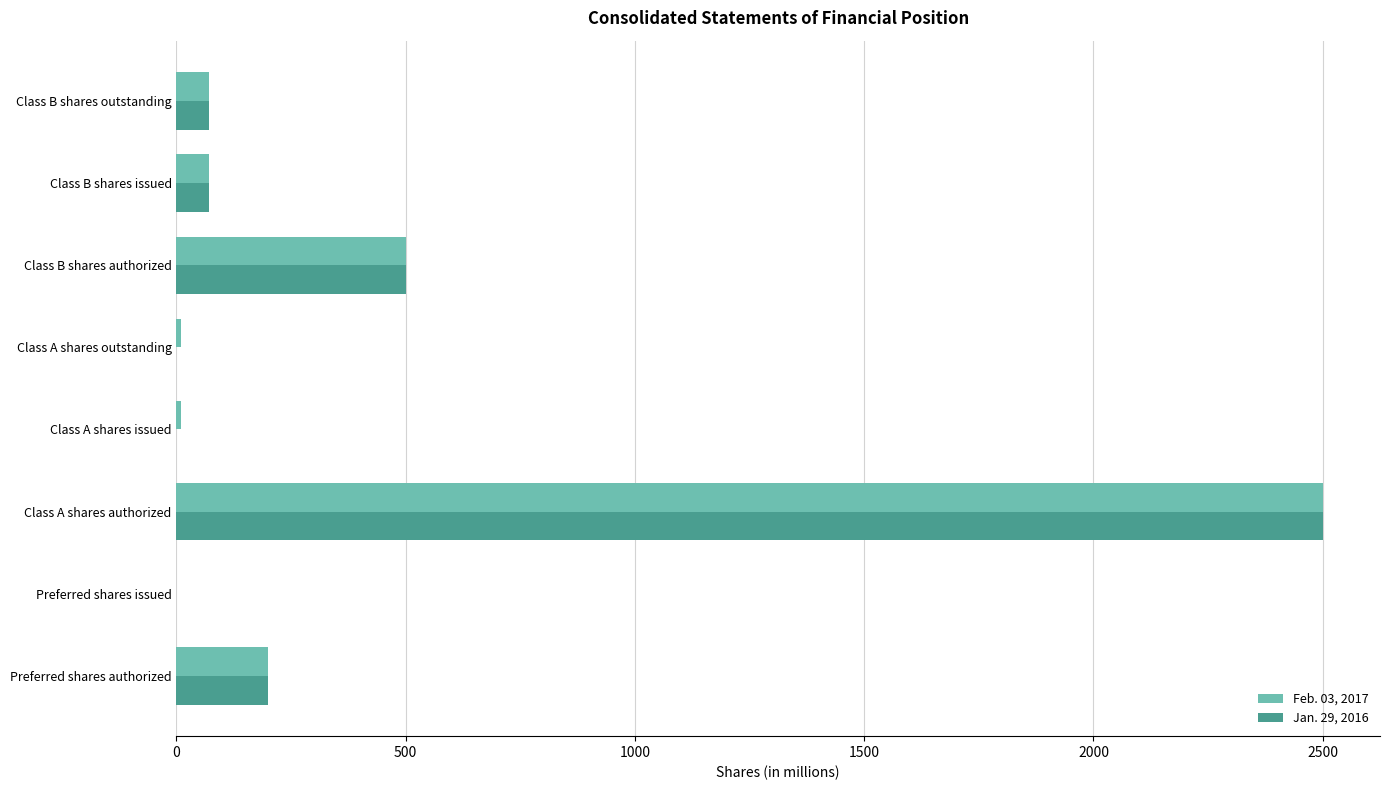

What is the sum of all Jan. 29, 2016 values?

3340.0